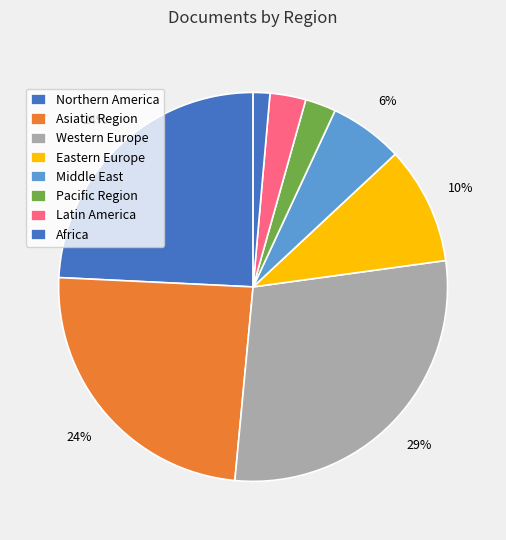

Approximately how many times larger is the value at Asiatic Region compared to Western Europe?

0.8